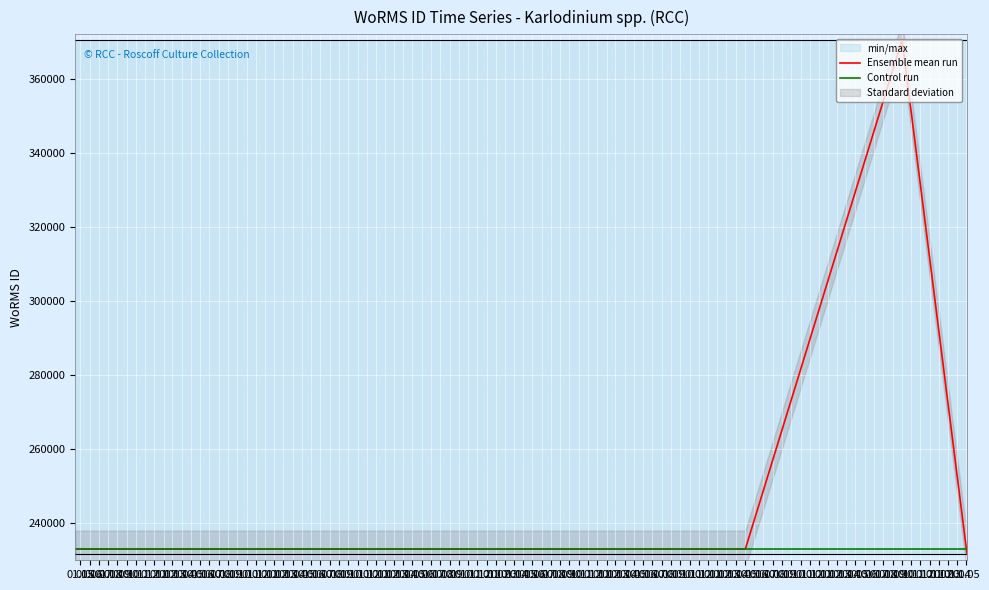

At which label does Control run reach its minimum?

01.05